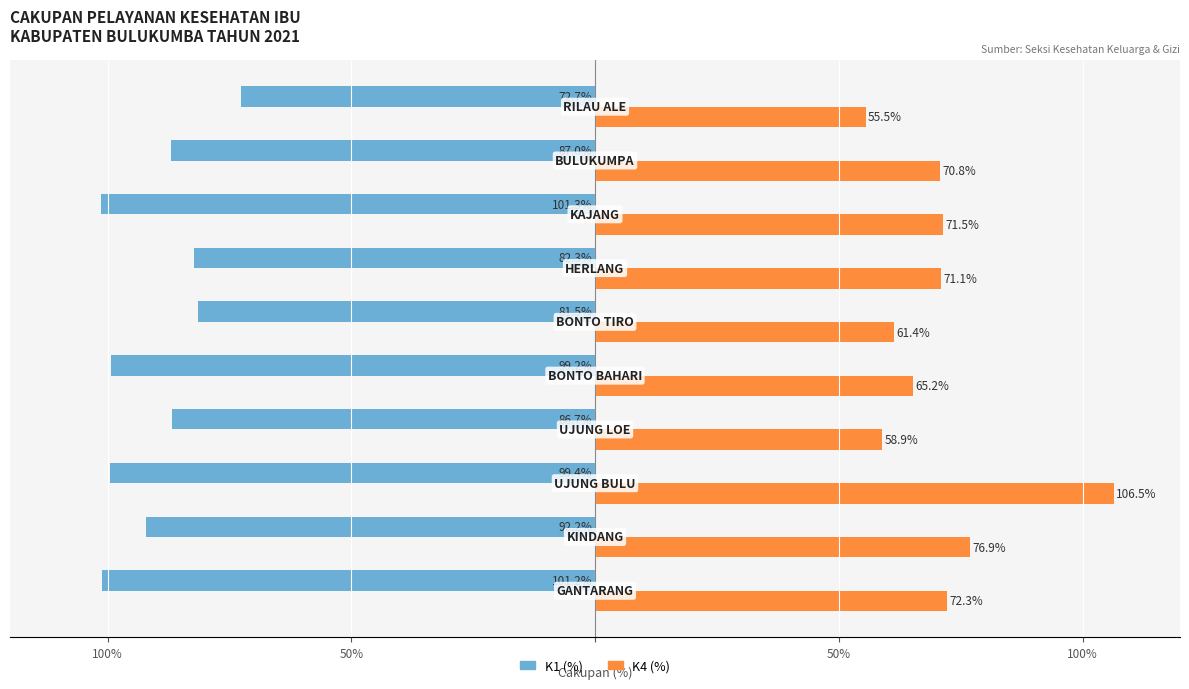

What are all the series names shown in the legend?

K1 (%), K4 (%)